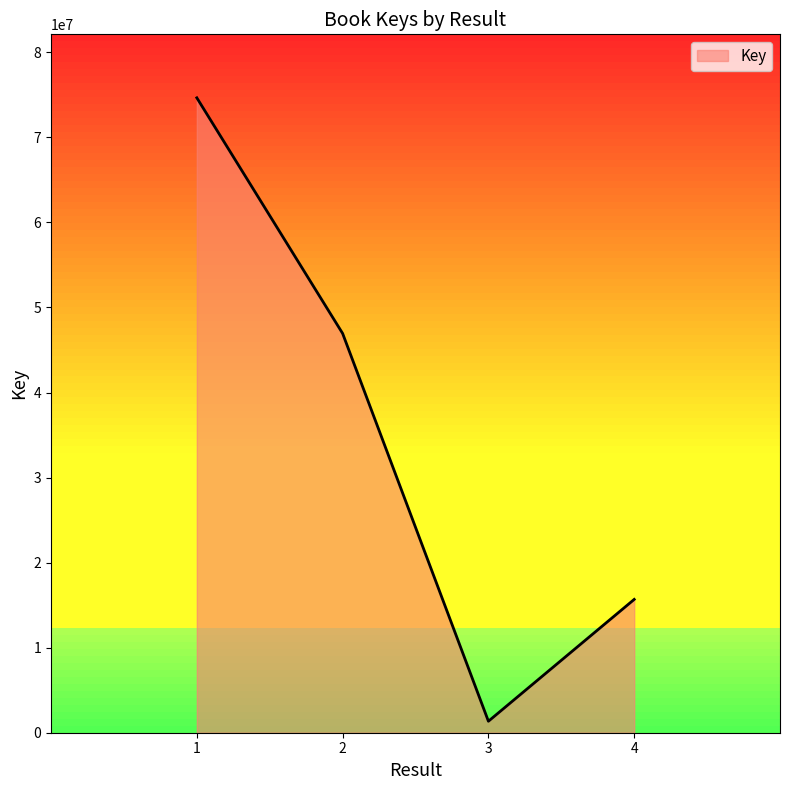

Reading left to right, extract all data points from this chart.

74652274	46948518	1350028	15675890